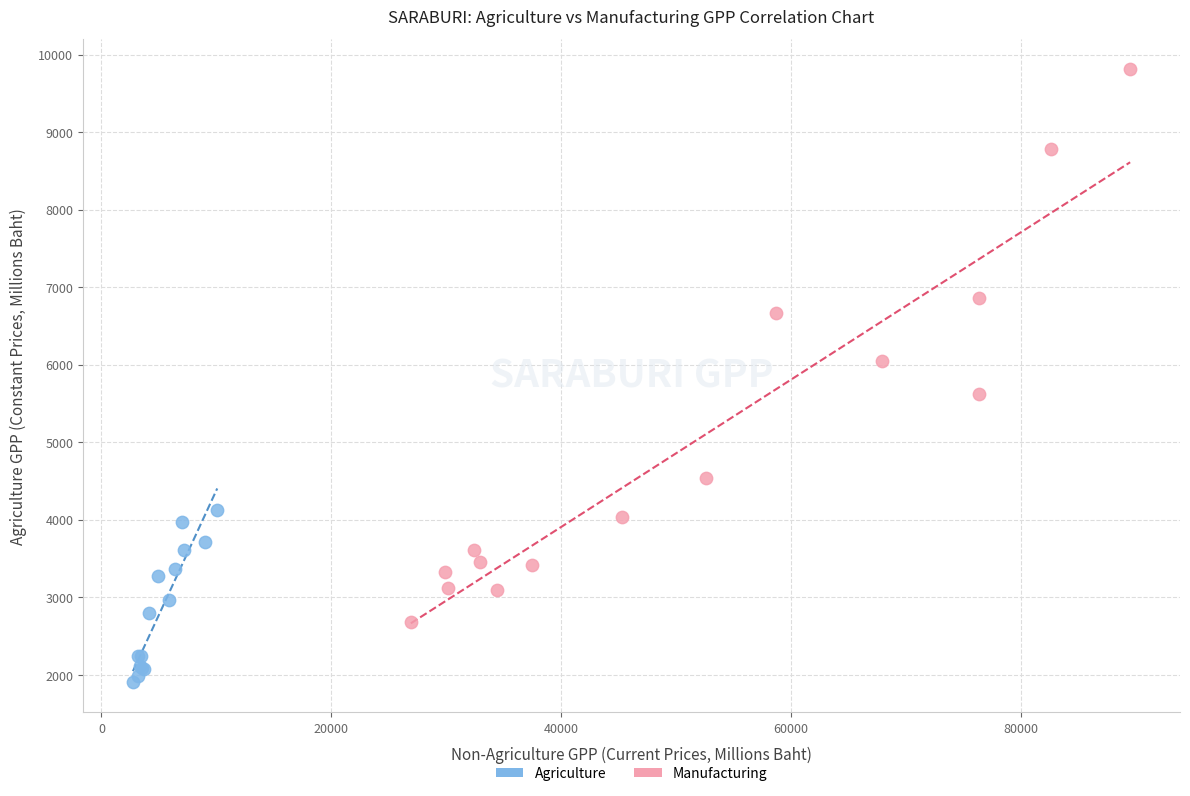

What are all the series names shown in the legend?

Agriculture, Manufacturing